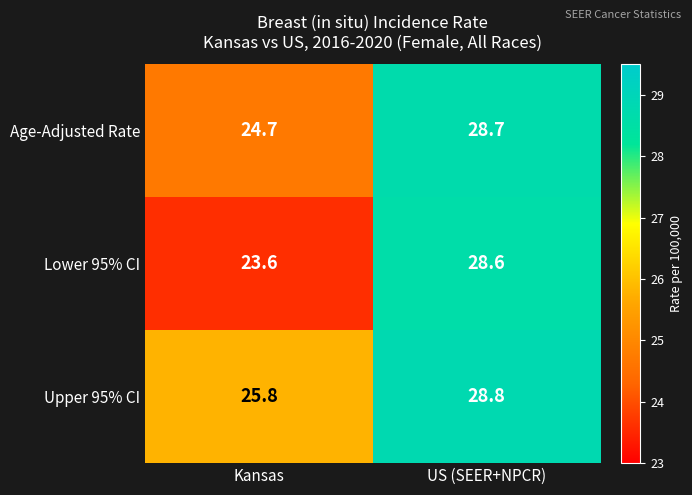

Is the value of Lower 95% CI at Kansas greater than the value of Age-Adjusted Rate at Kansas?

No